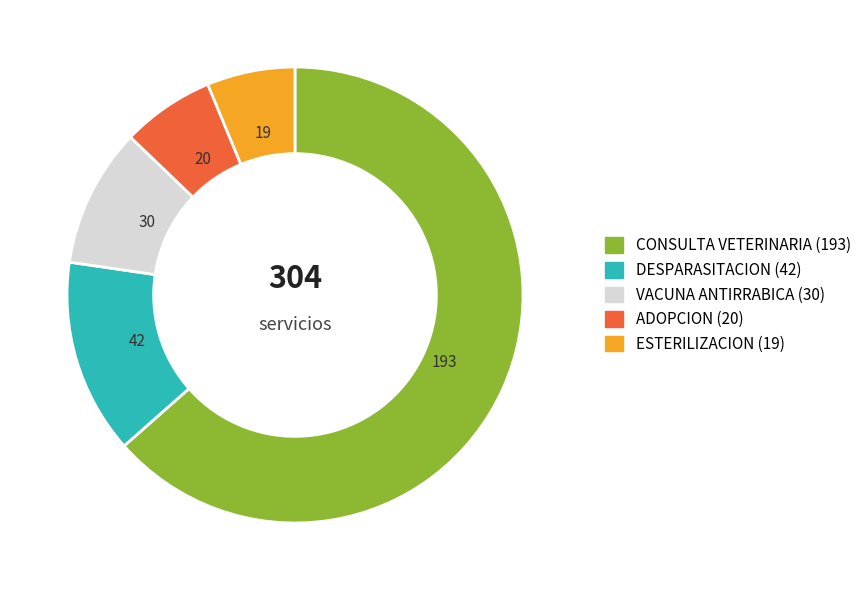

What is the ratio of the value at ADOPCION to the value at ESTERILIZACION?

1.1